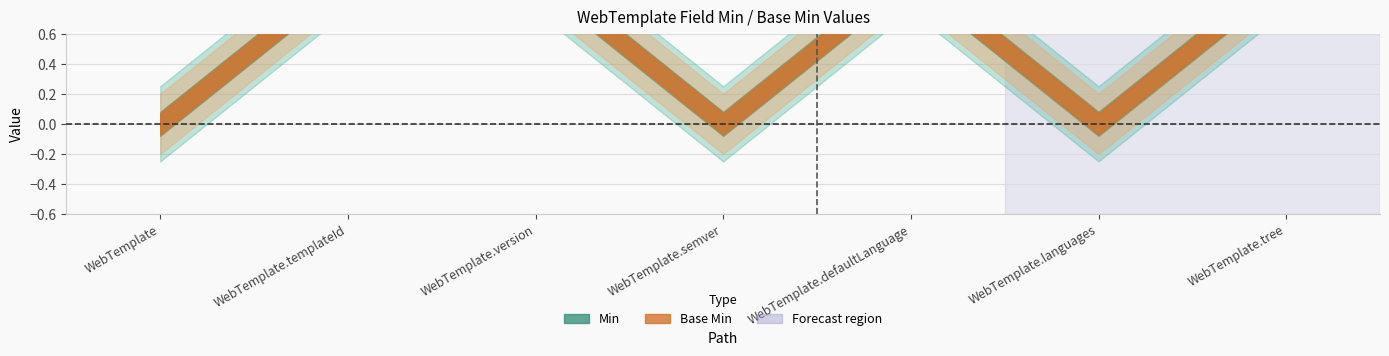

Reading right to left, transcribe all the data shown in this chart.

Min: WebTemplate.tree=1	WebTemplate.languages=0	WebTemplate.defaultLanguage=1	WebTemplate.semver=0	WebTemplate.version=1	WebTemplate.templateId=1	WebTemplate=0
Base Min: WebTemplate.tree=1	WebTemplate.languages=0	WebTemplate.defaultLanguage=1	WebTemplate.semver=0	WebTemplate.version=1	WebTemplate.templateId=1	WebTemplate=0